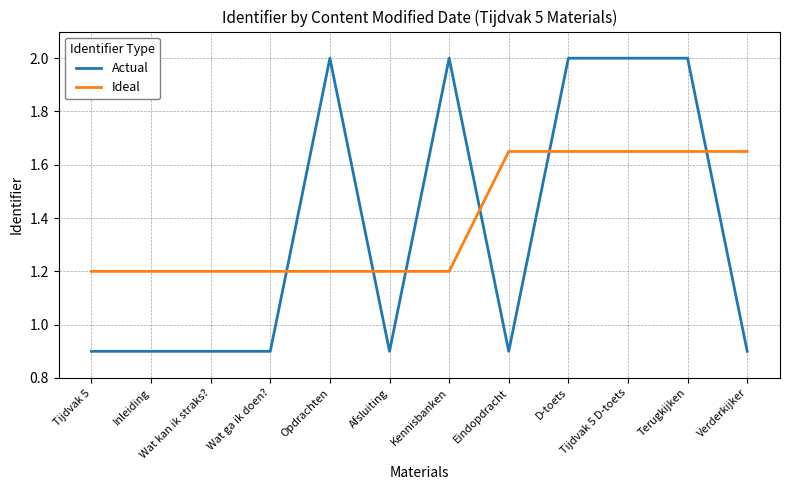

What position from the right is Opdrachten?

8